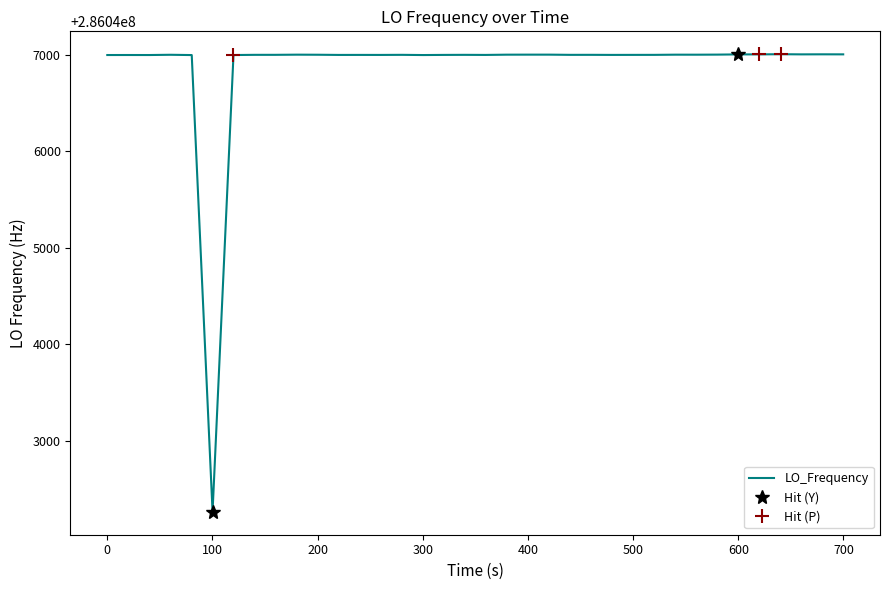

What is the maximum value for LO_Frequency?

286047007.1